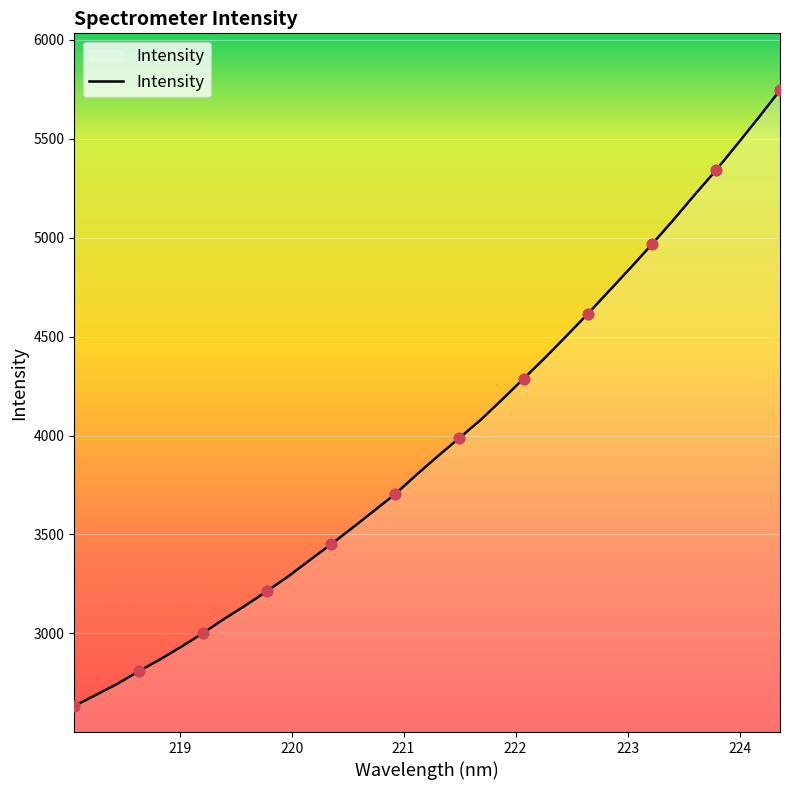

What is the difference between the maximum and minimum values?

3112.5